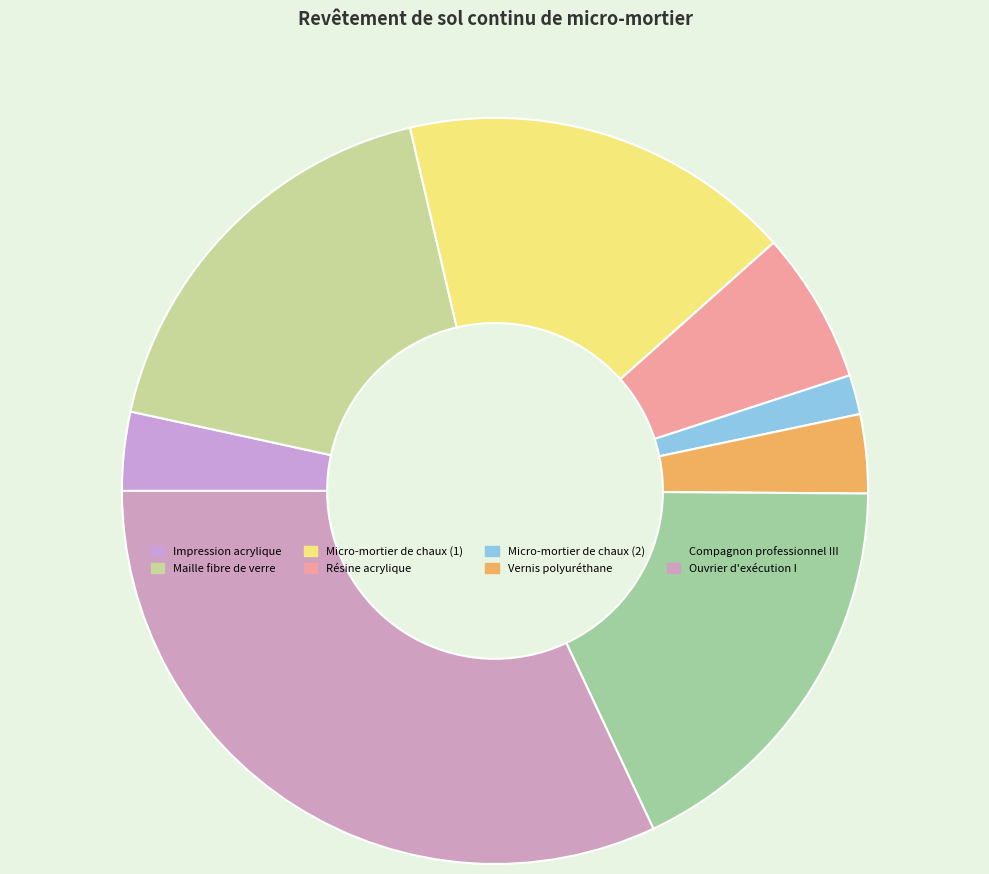

Rank the categories by value from highest to lowest.

Ouvrier d'exécution I, Maille fibre de verre, Compagnon professionnel III, Micro-mortier de chaux (1), Résine acrylique, Impression acrylique, Vernis polyuréthane, Micro-mortier de chaux (2)